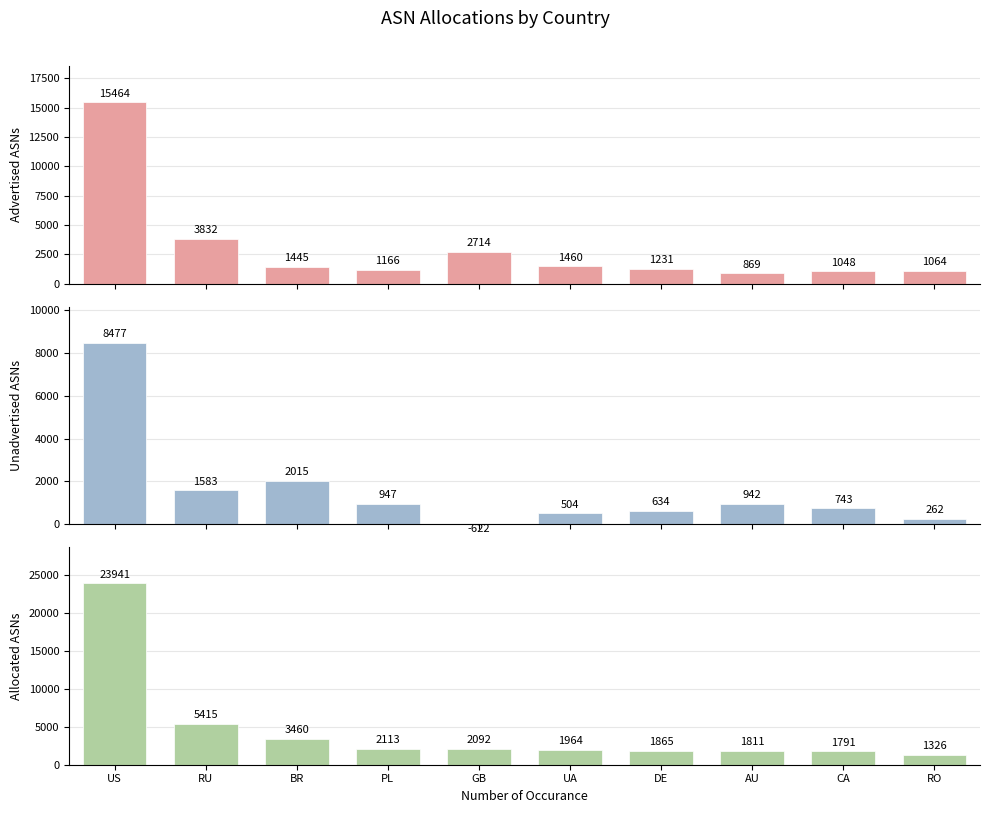

Reading right to left, what are all the values shown in this chart?

Advertised ASNs: RO=1064	CA=1048	AU=869	DE=1231	UA=1460	GB=2714	PL=1166	BR=1445	RU=3832	US=15464
Unadvertised ASNs: RO=262	CA=743	AU=942	DE=634	UA=504	GB=-622	PL=947	BR=2015	RU=1583	US=8477
Allocated ASNs: RO=1326	CA=1791	AU=1811	DE=1865	UA=1964	GB=2092	PL=2113	BR=3460	RU=5415	US=23941